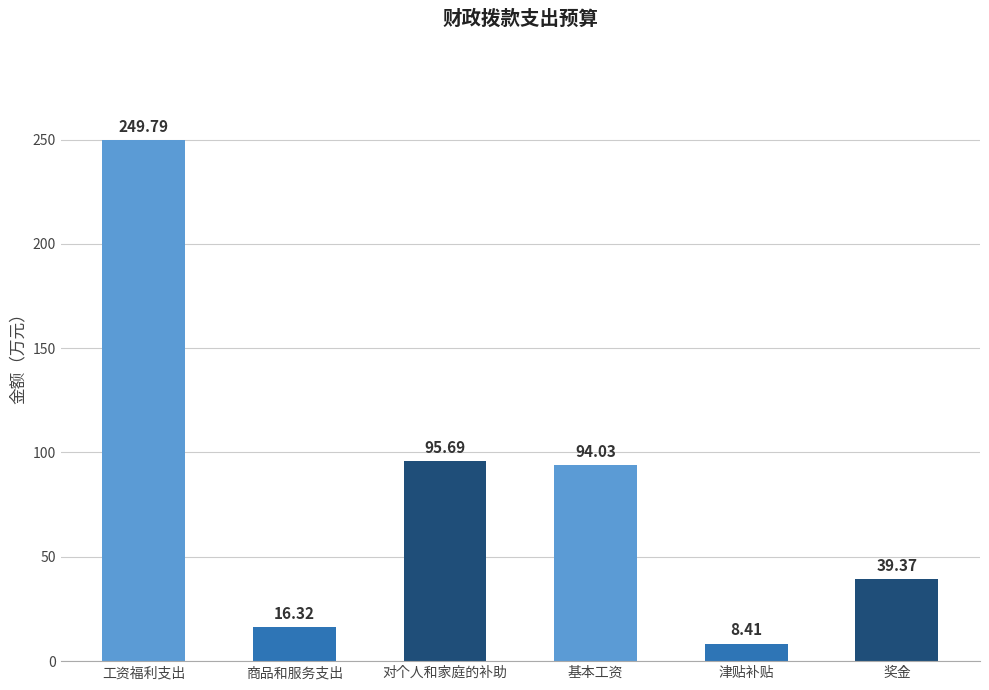

Reading right to left, transcribe all the data shown in this chart.

奖金=39.4	津贴补贴=8.4	基本工资=94.0	对个人和家庭的补助=95.7	商品和服务支出=16.3	工资福利支出=249.8